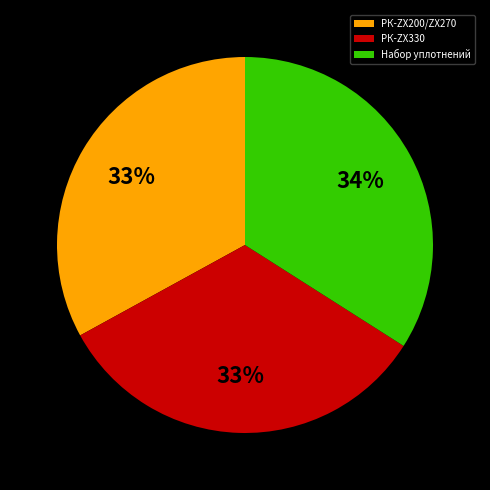

What percentage is the РК-ZX330 slice, to the nearest percent?

33%